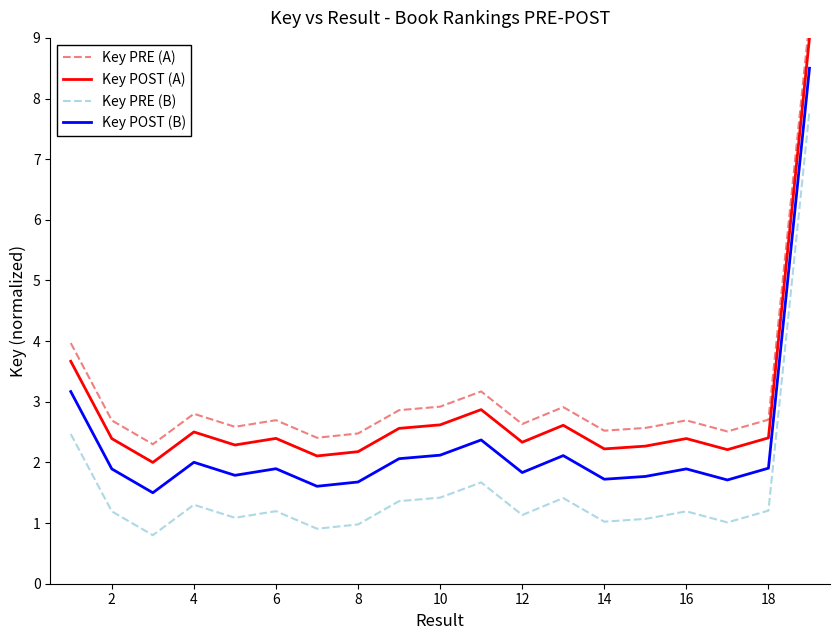

What is the spread (max minus min) of values at 18?

1.5